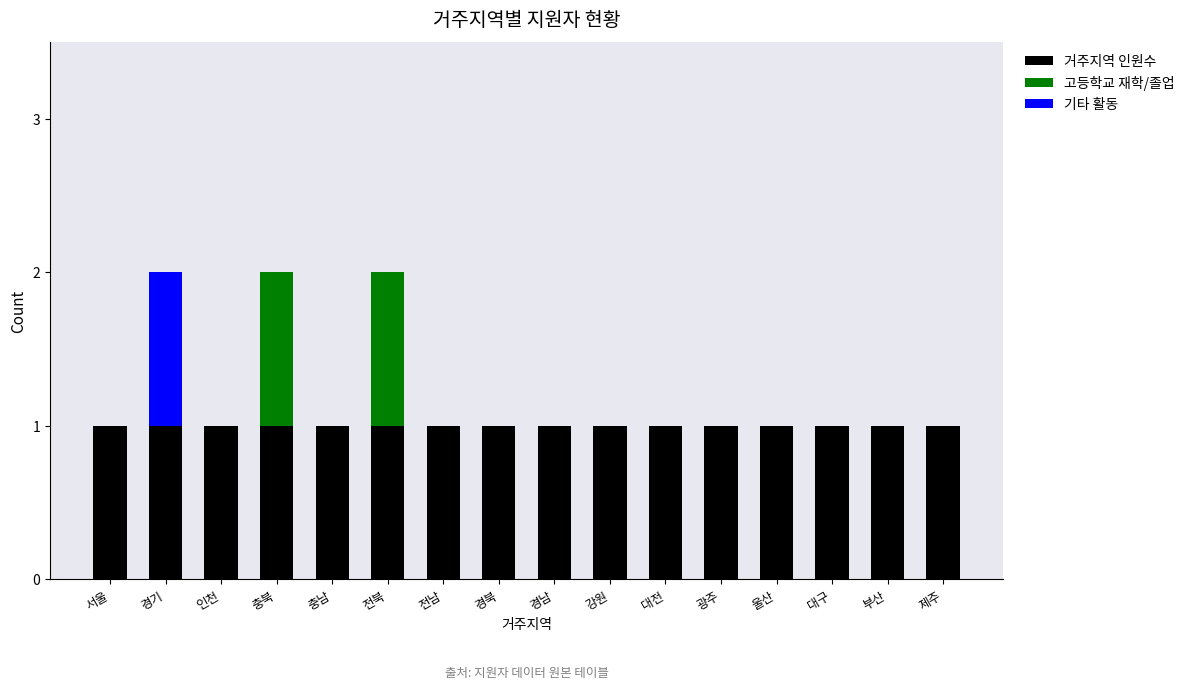

True or false: 거주지역 인원수 has a value of 1 at 대구.

True